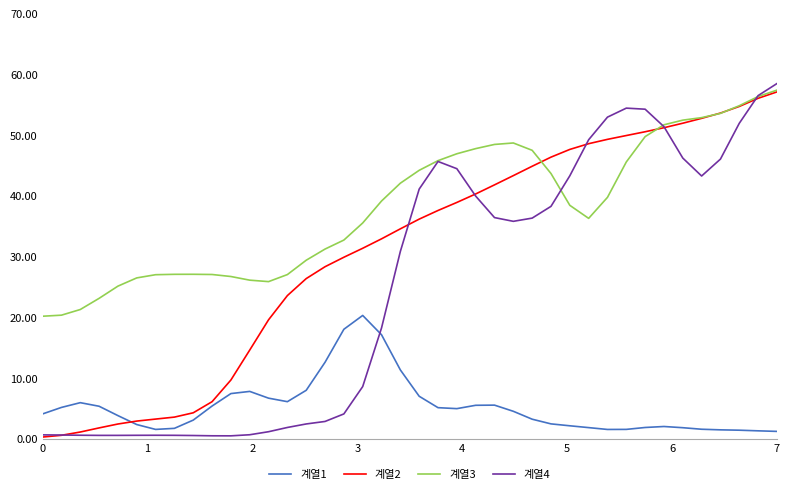

True or false: 계열3 and 계열1 cross at least once.

False